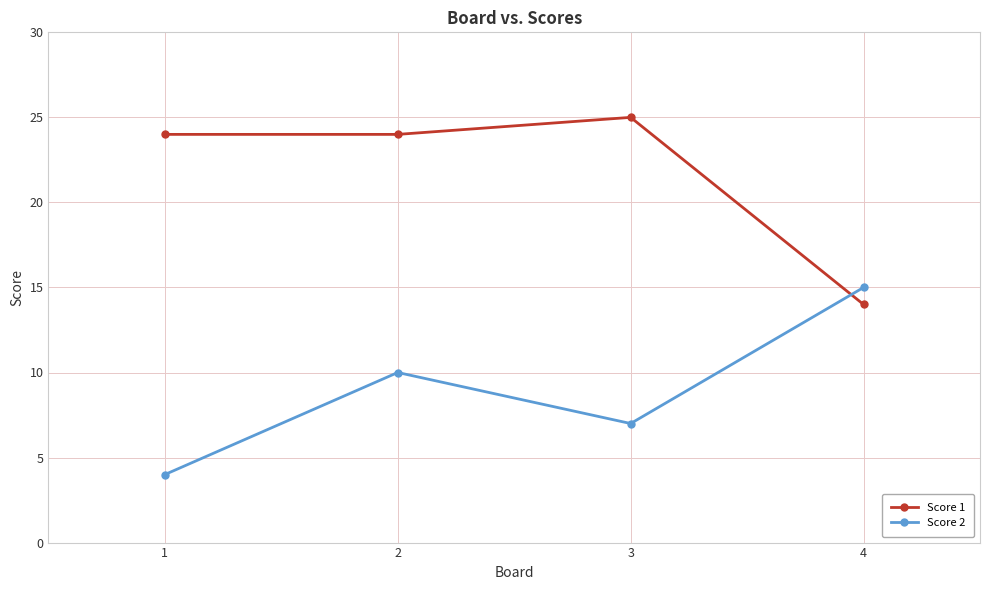

Is it true that Score 1 equals 14 at 4?

True